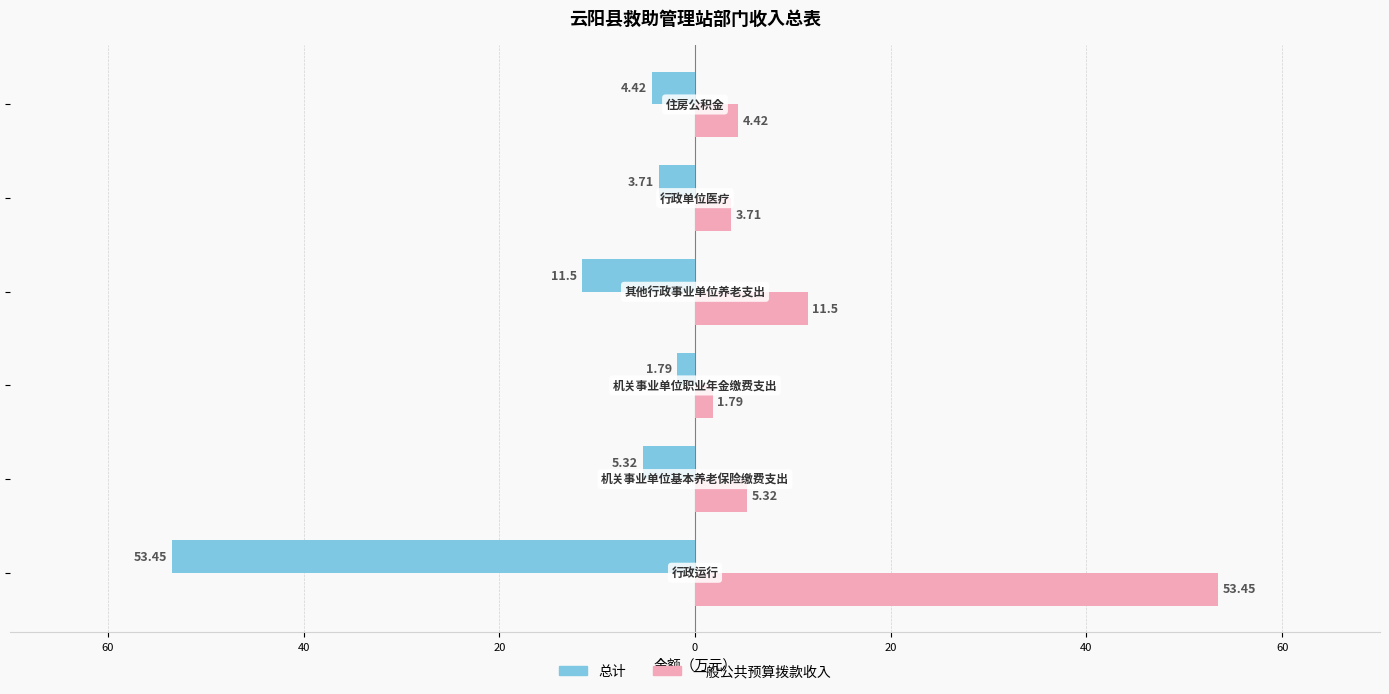

At how many categories does at least one series exceed 48?

1